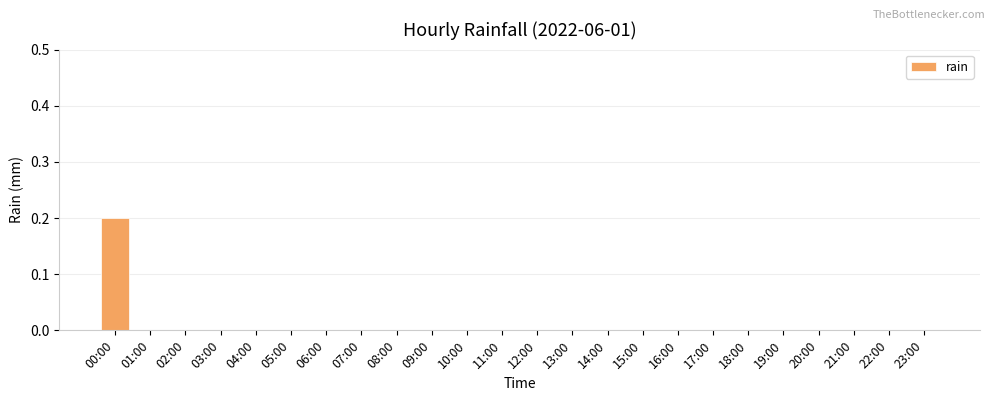

Which category has the highest value across all series?

00:00